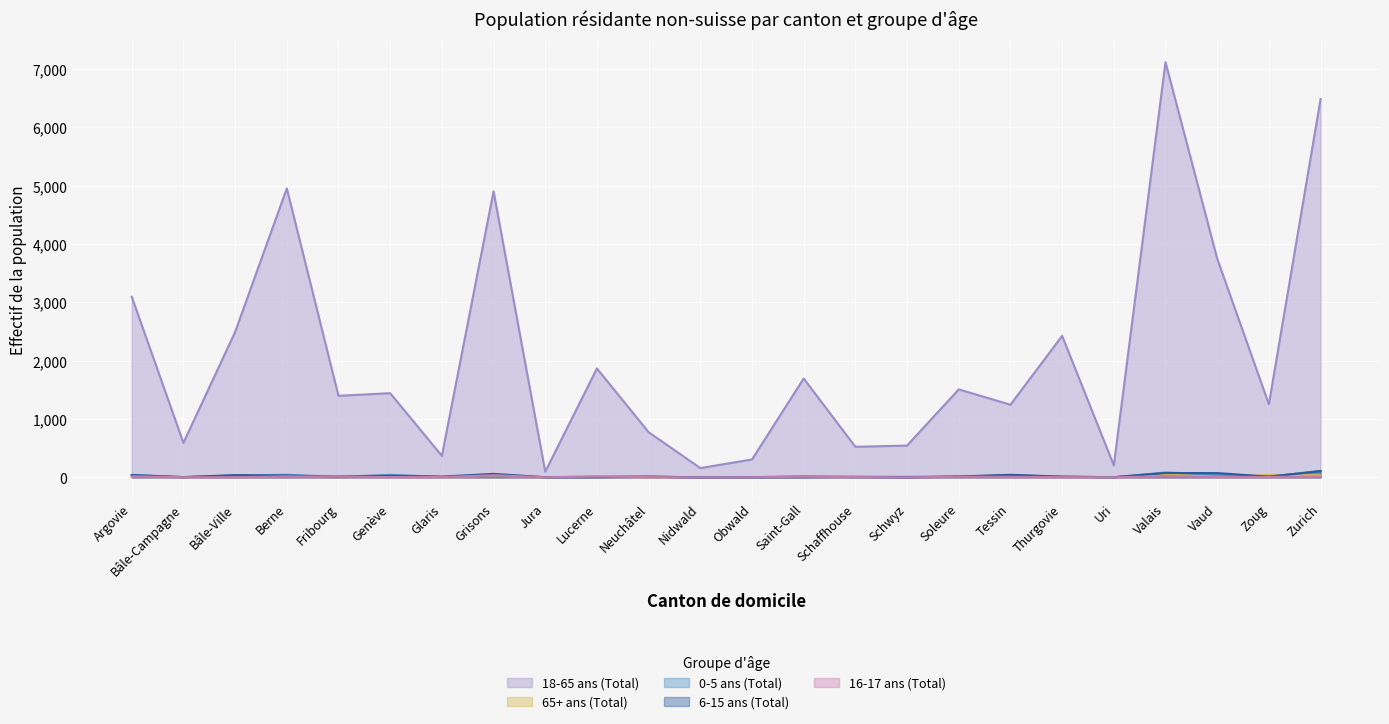

What is the maximum value for 16-17 ans (Total)?

37